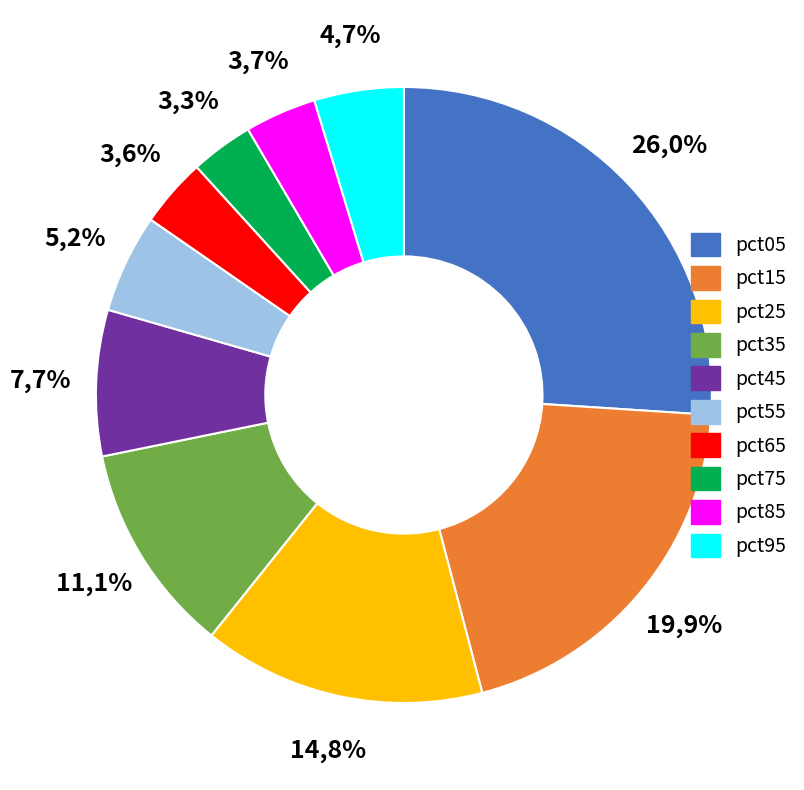

Is there a majority slice in this chart?

No